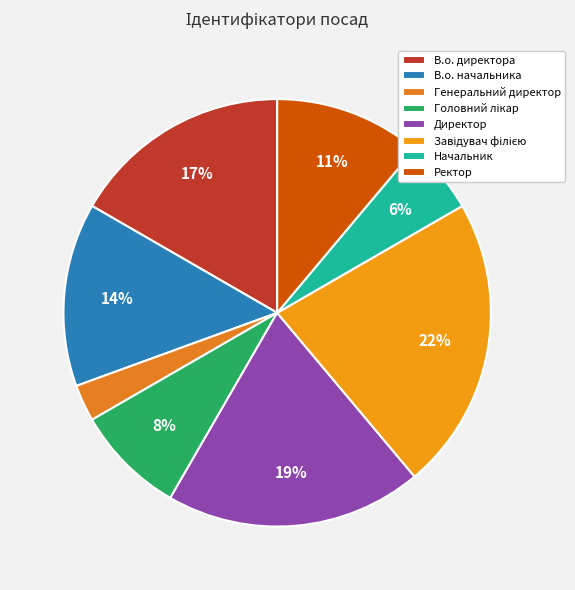

Which slice is the smallest?

Генеральний директор